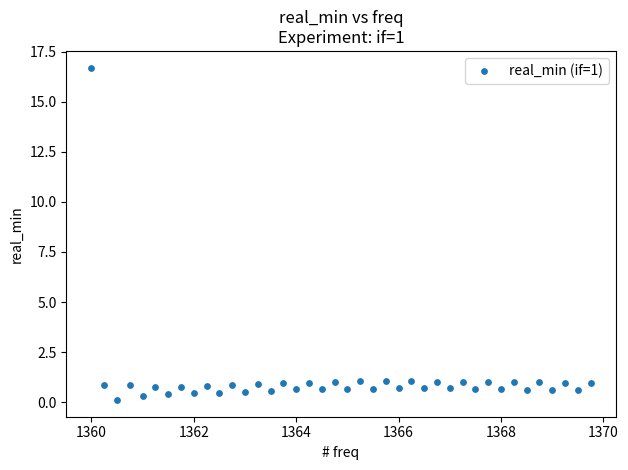

What is the range of X values (max minus min)?

9.8